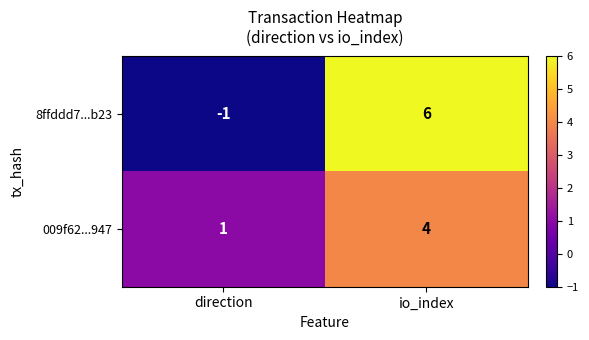

What is the difference between the maximum and minimum values in the 009f62...947 series?

3